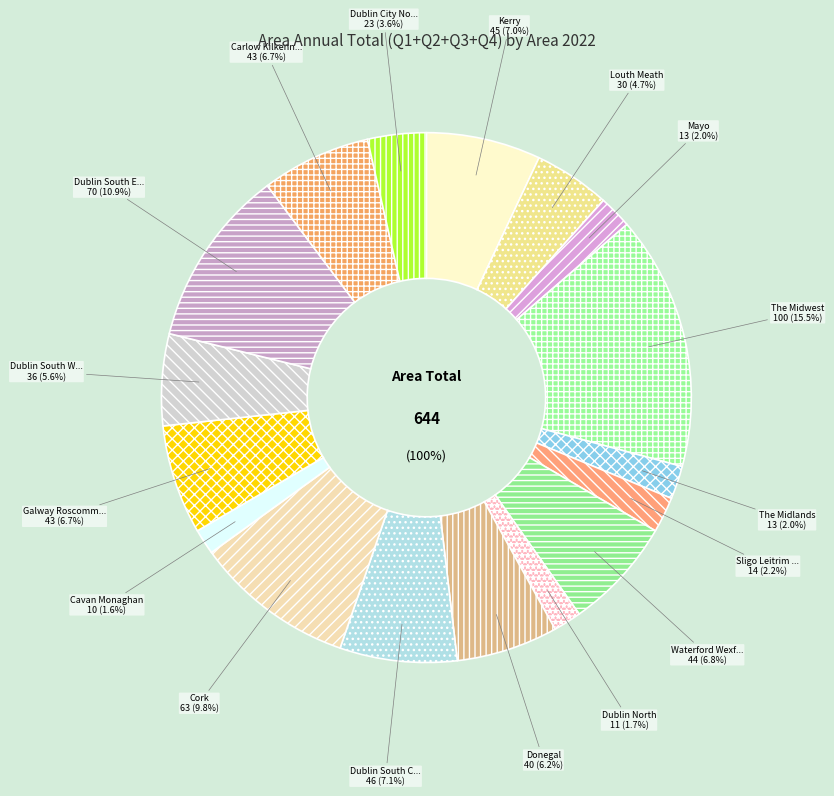

What is the change in value from Dublin South West Kildare West Wicklow to Dublin City North?

-13